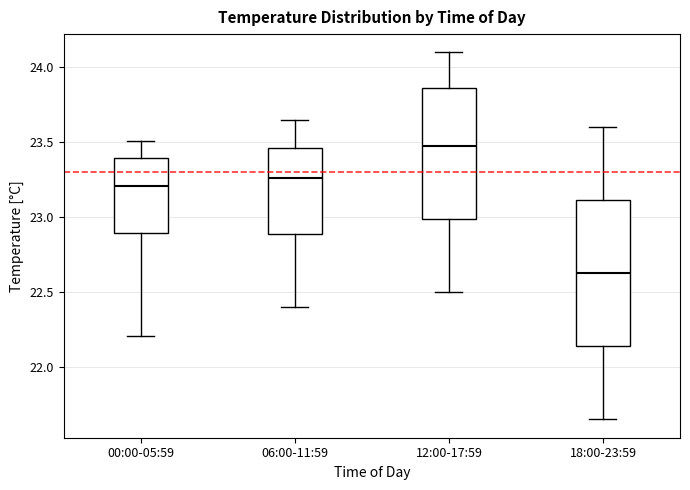

Which box has the lowest median line?

18:00-23:59